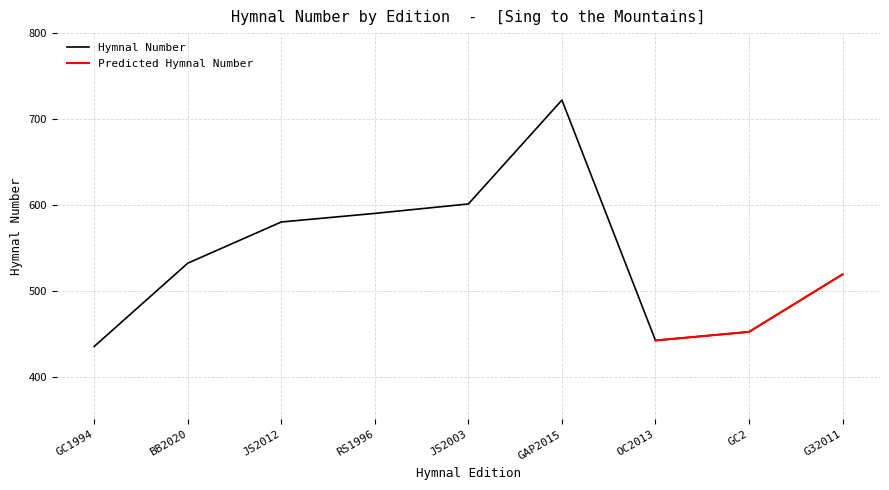

Does the chart display data point markers on the line(s)?

No